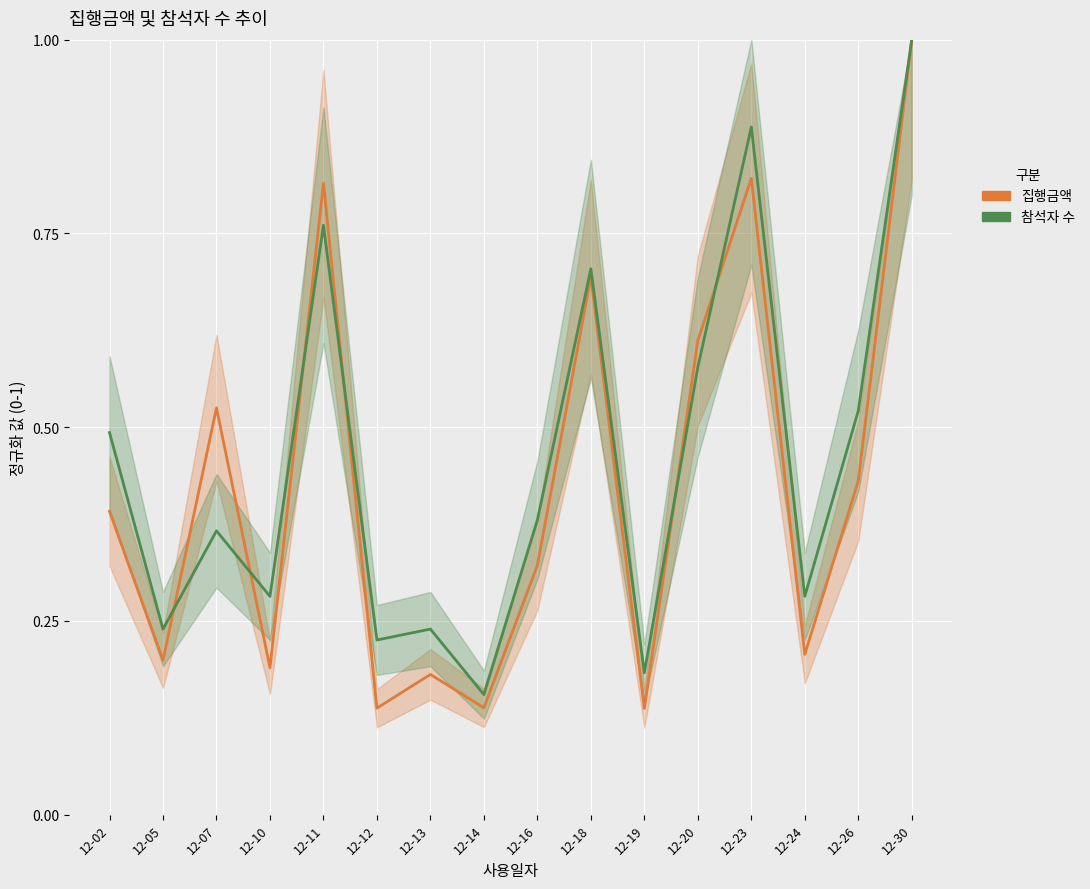

List the series in order of their peak value, lowest first.

집행금액, 참석자 수